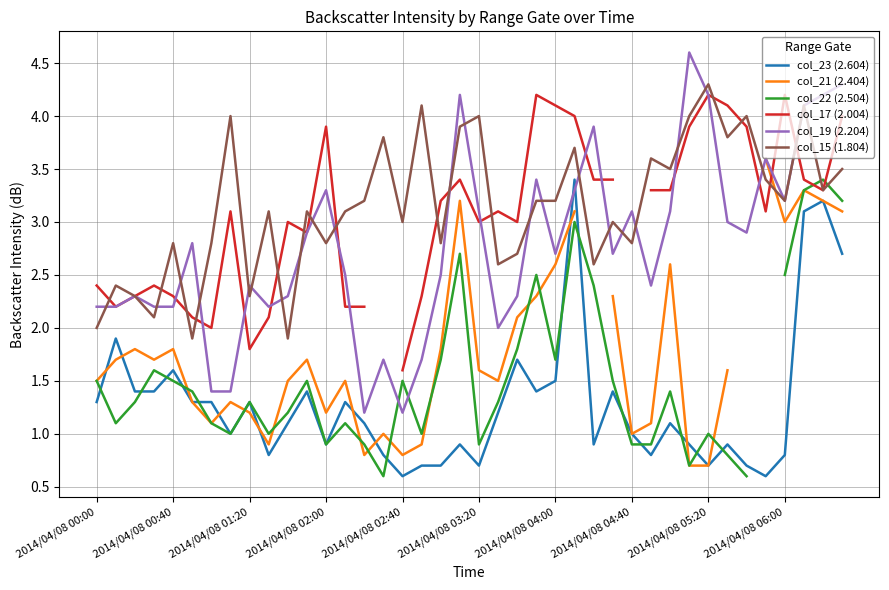

How many intersections are there between col_17 (2.004) and col_15 (1.804)?

15